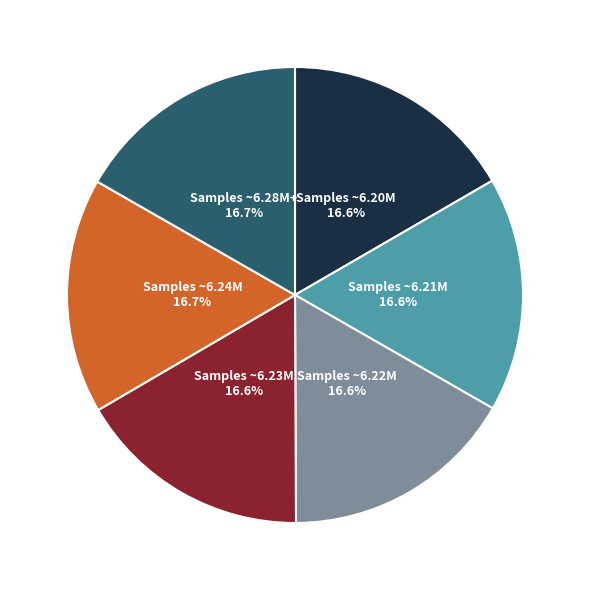

Is there any slice that represents more than half of the pie?

No